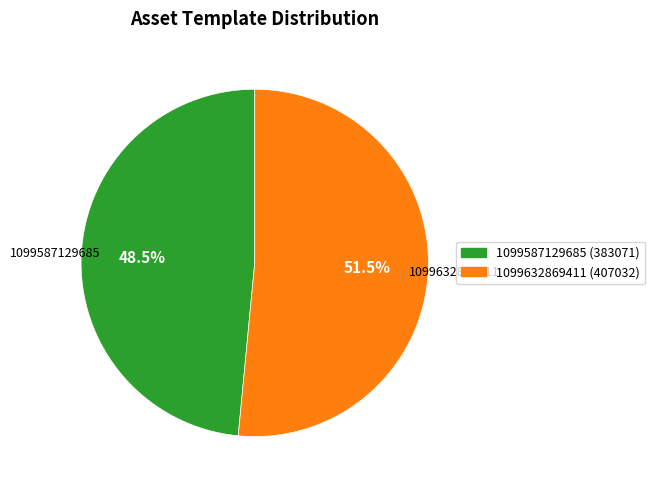

To the nearest percent, what is the difference between the largest and smallest slice percentages?

3%